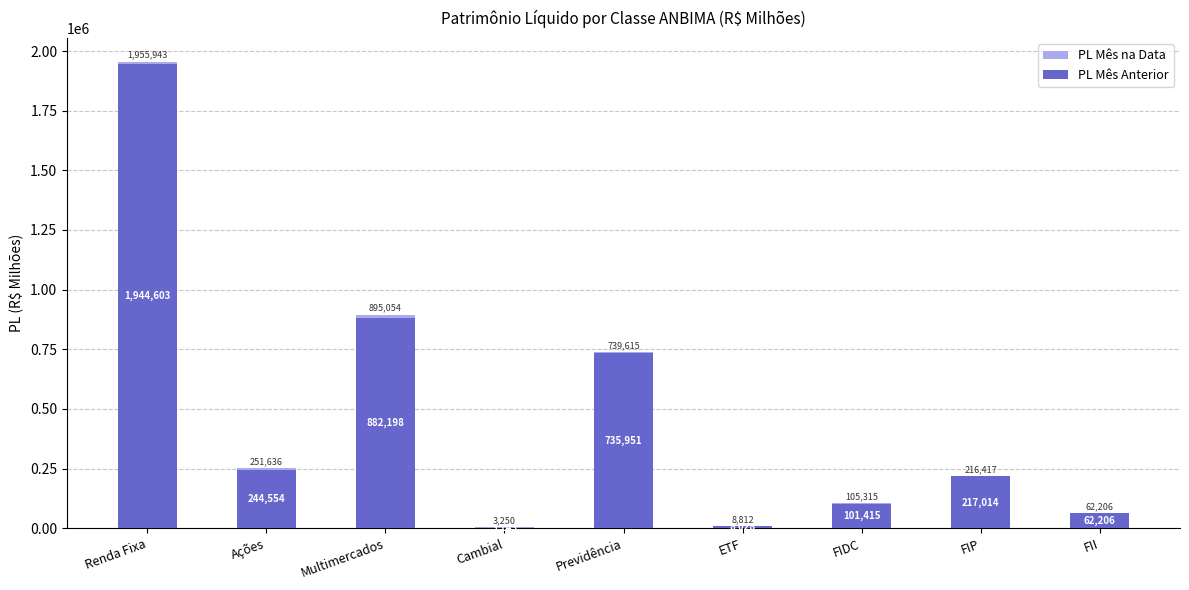

At how many categories does at least one series exceed 1868293?

1